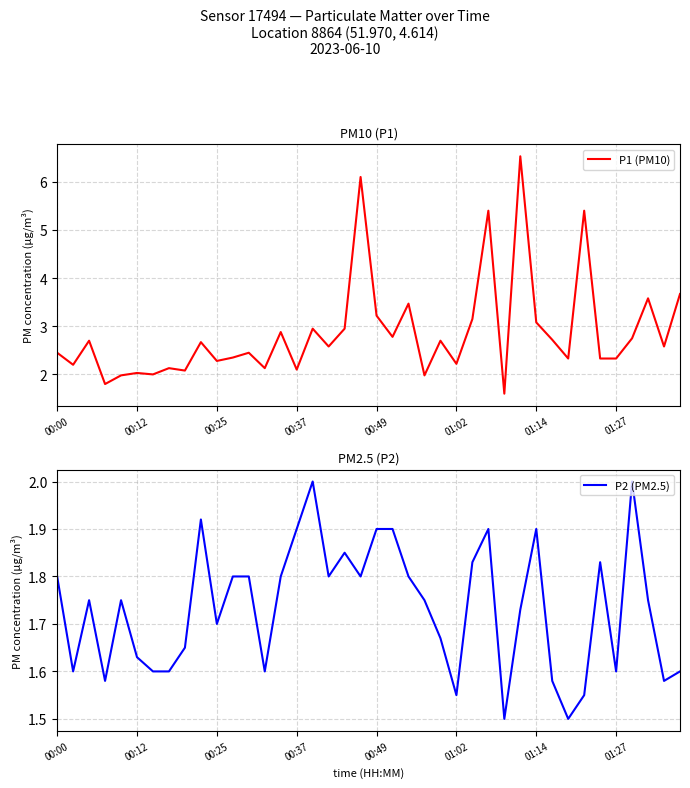

True or false: P1 (PM10) has a value of 1.2 at 00:12.

False